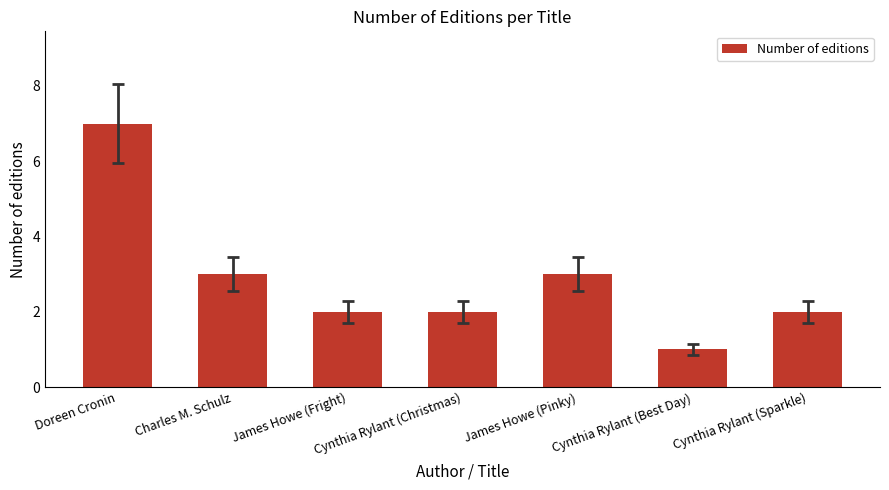

What is the difference between the maximum and second lowest values?

5